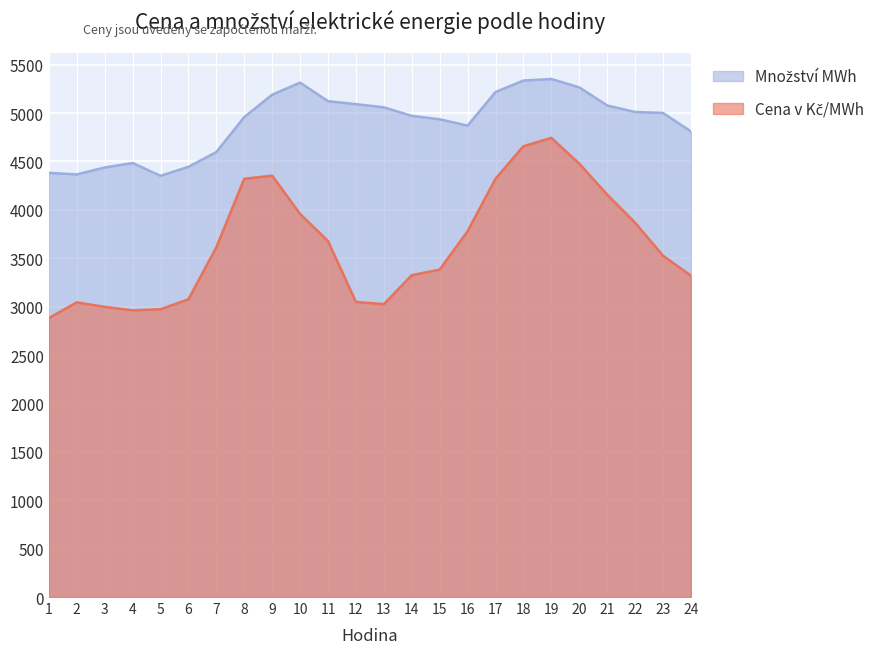

At which category is the sum across all series the highest?

19